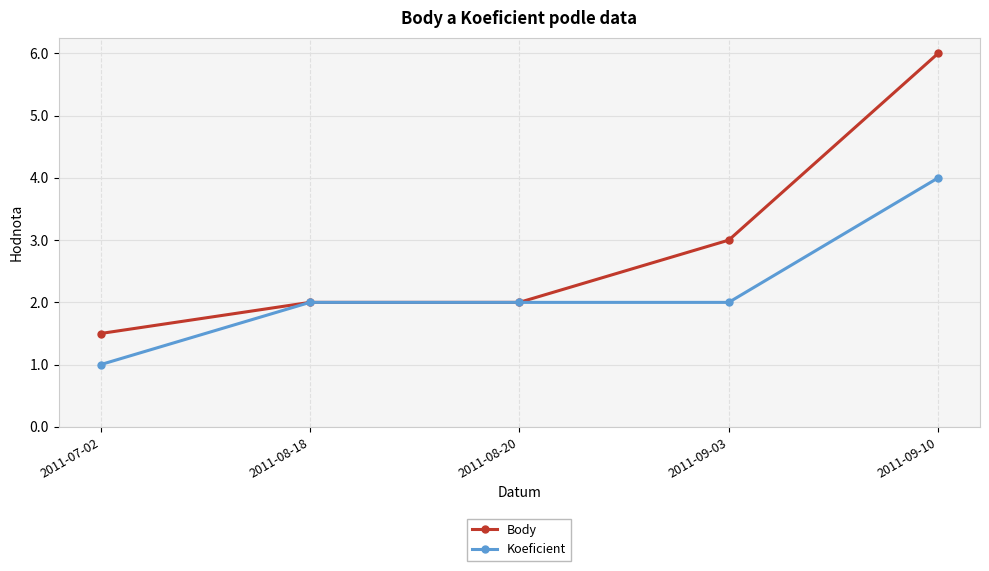

What is the approximate value of Body at 2011-09-03?

3.0